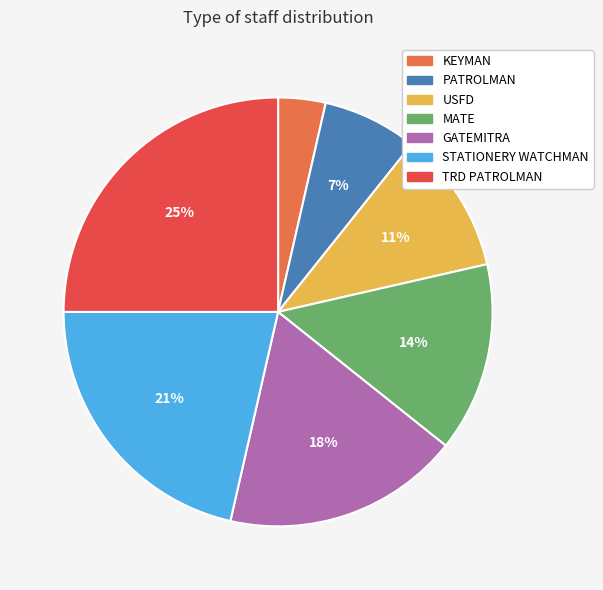

To the nearest percent, what is the difference between the largest and smallest slice percentages?

21%